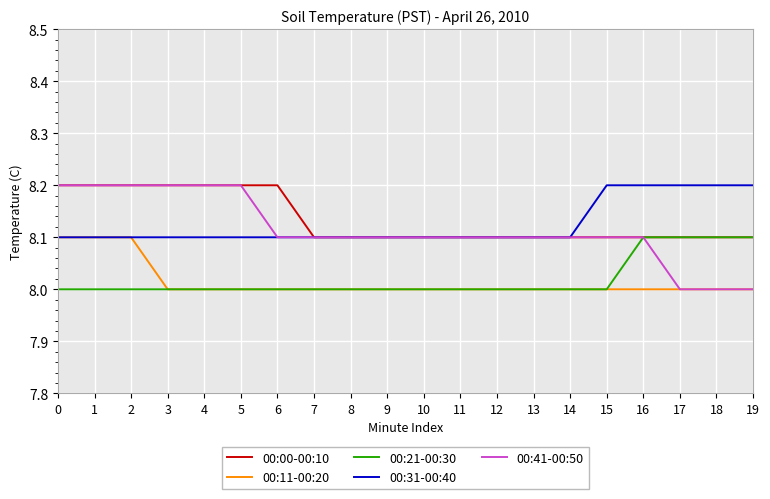

The 00:31-00:40 series shows 8.1 at 3. True or false?

True